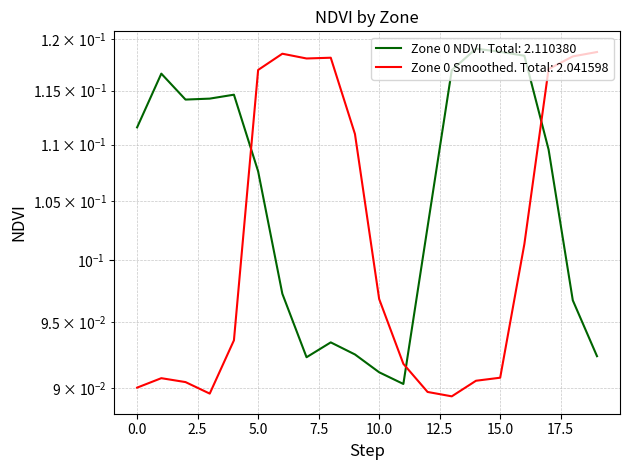

List the labels in order of Zone 0 Smoothed value, largest first.

19, 6, 18, 8, 7, 17, 5, 9, 16, 10, 4, 11, 15, 1, 14, 2, 0, 12, 3, 13